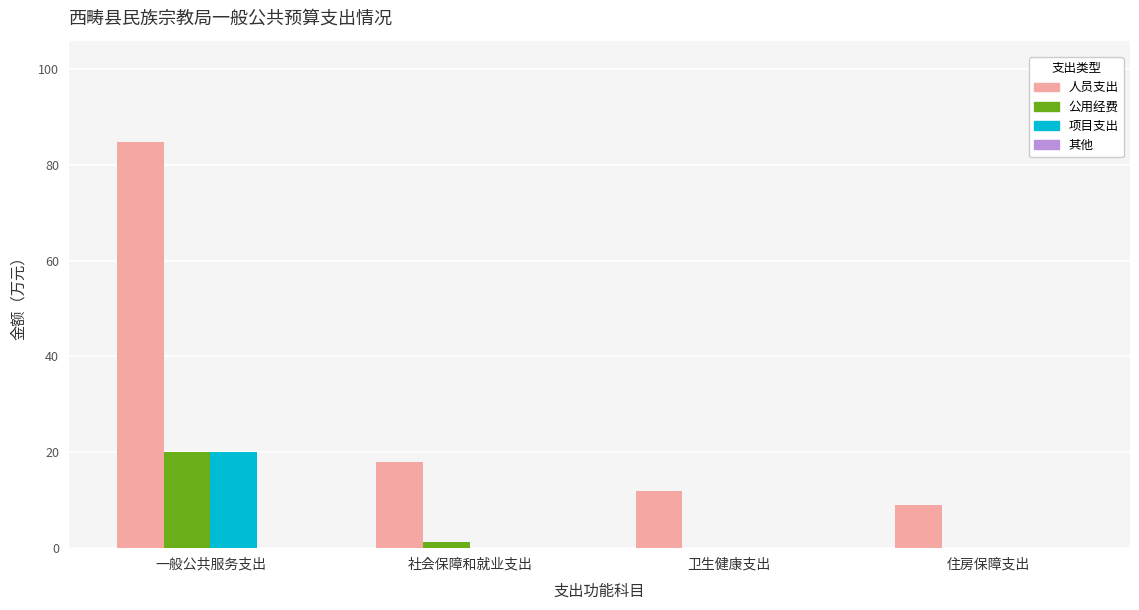

The value of 公用经费 at 住房保障支出 is 11.6. True or false?

False